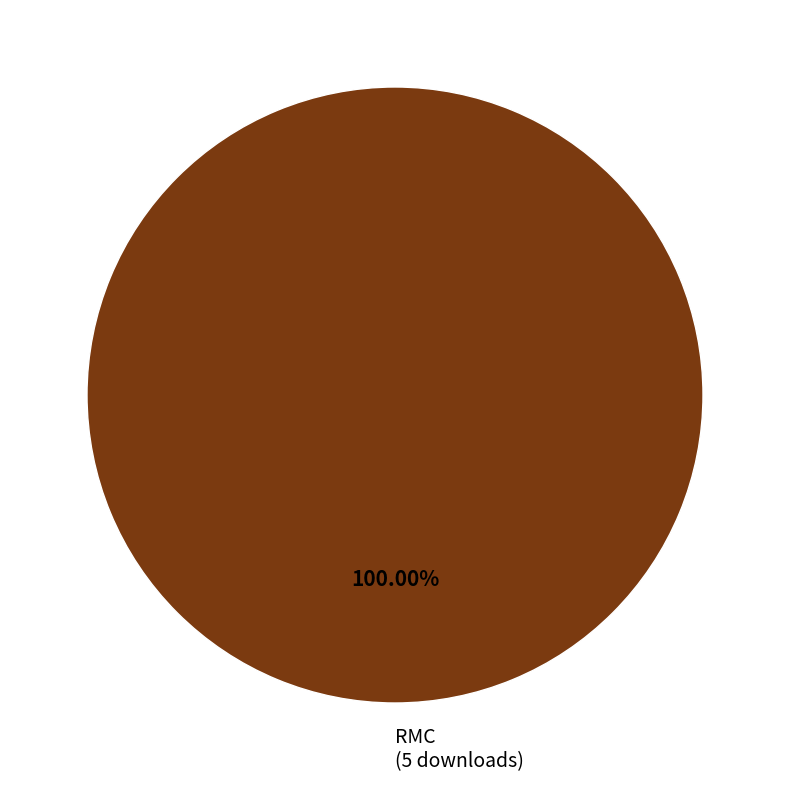

Count the number of slices in the pie.

1